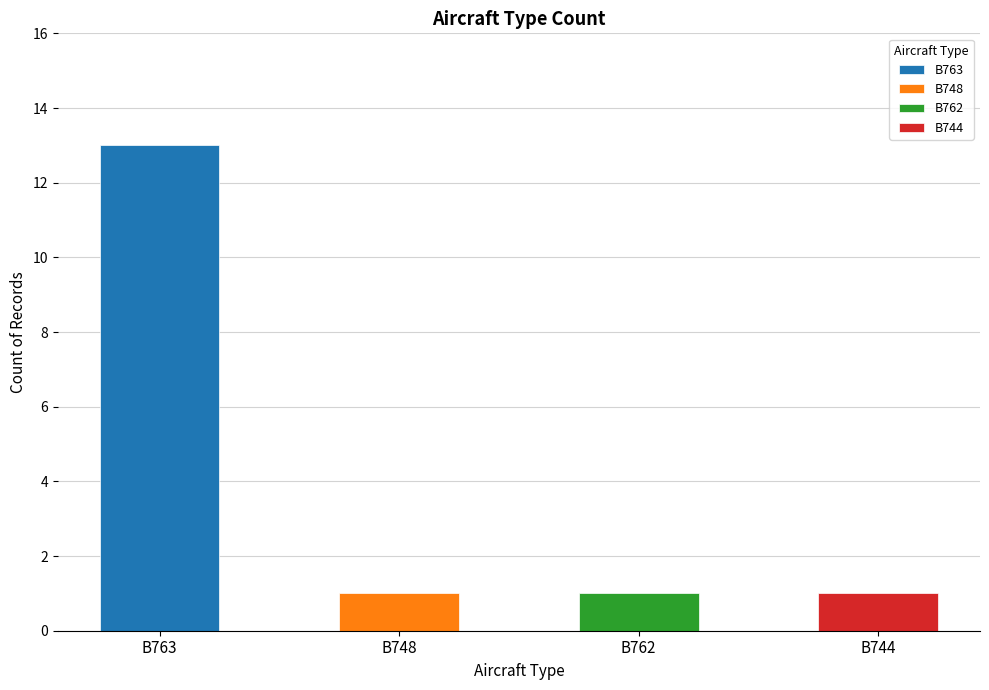

Reading left to right, extract all data points from this chart.

B763=13	B748=1	B762=1	B744=1